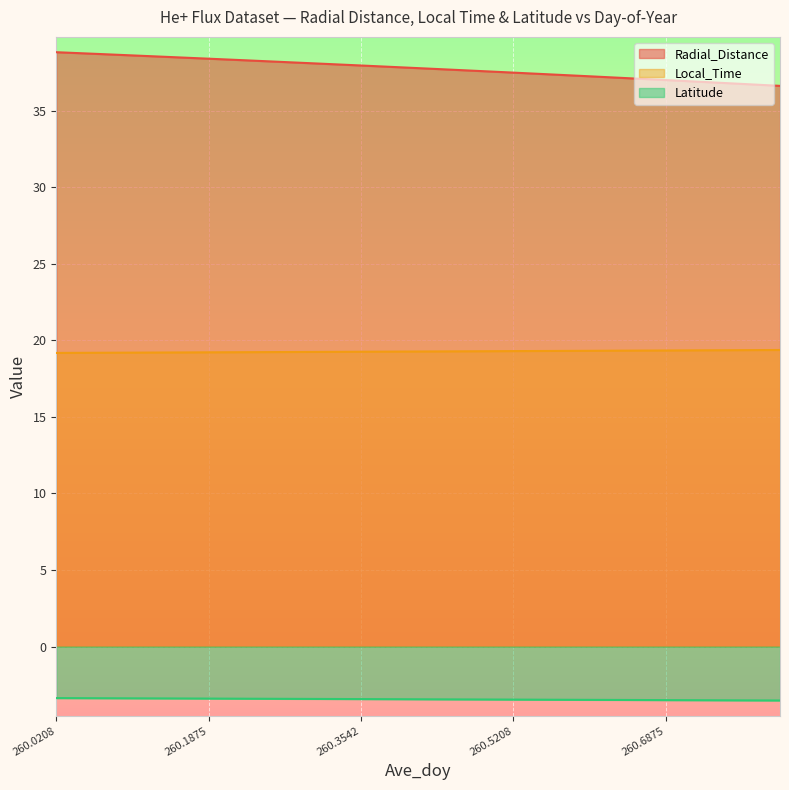

What is the value of the Latitude point at the 14th from the left?

-3.5